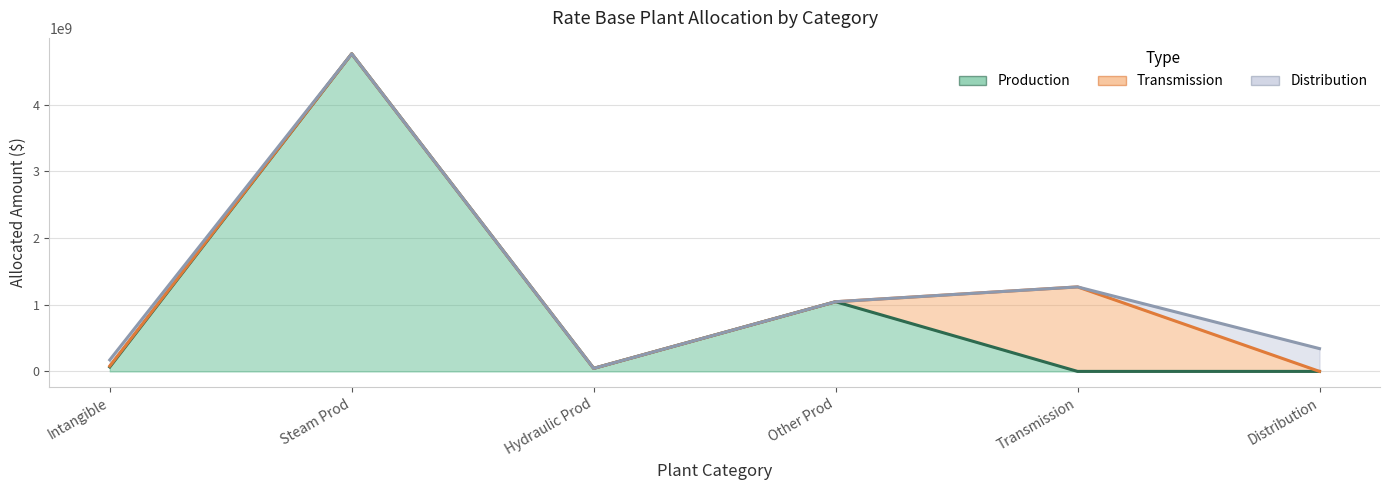

Between Intangible and Other Prod, which series saw the biggest shift?

Production